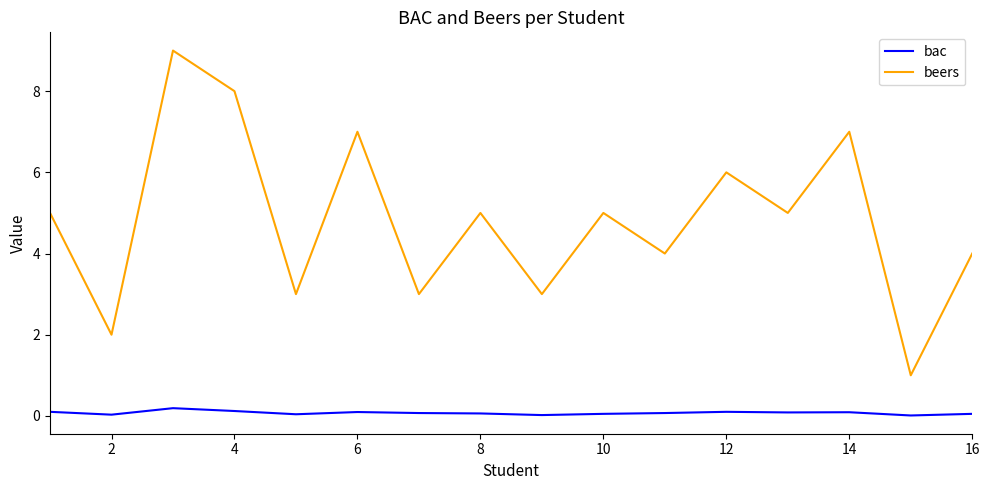

List the series in order of their overall mean, highest first.

beers, bac